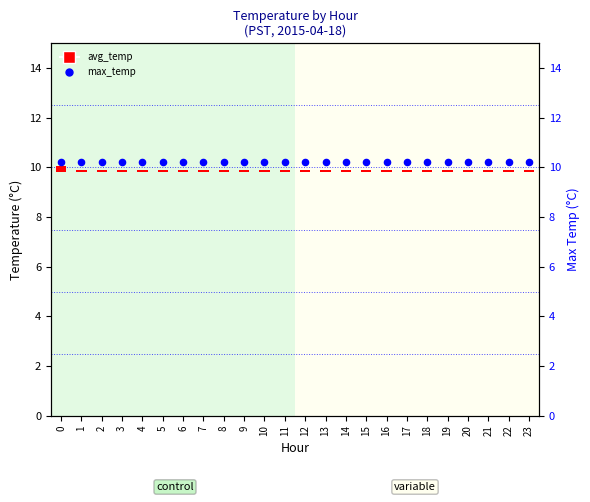

What are all the series names shown in the legend?

avg_temp, max_temp